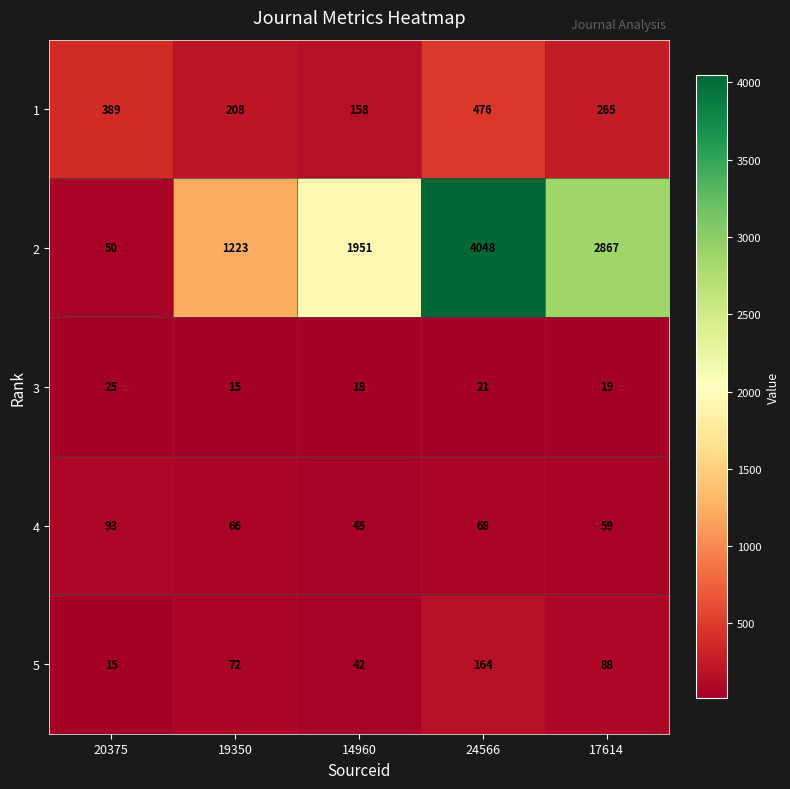

At how many categories does at least one series exceed 3847?

1